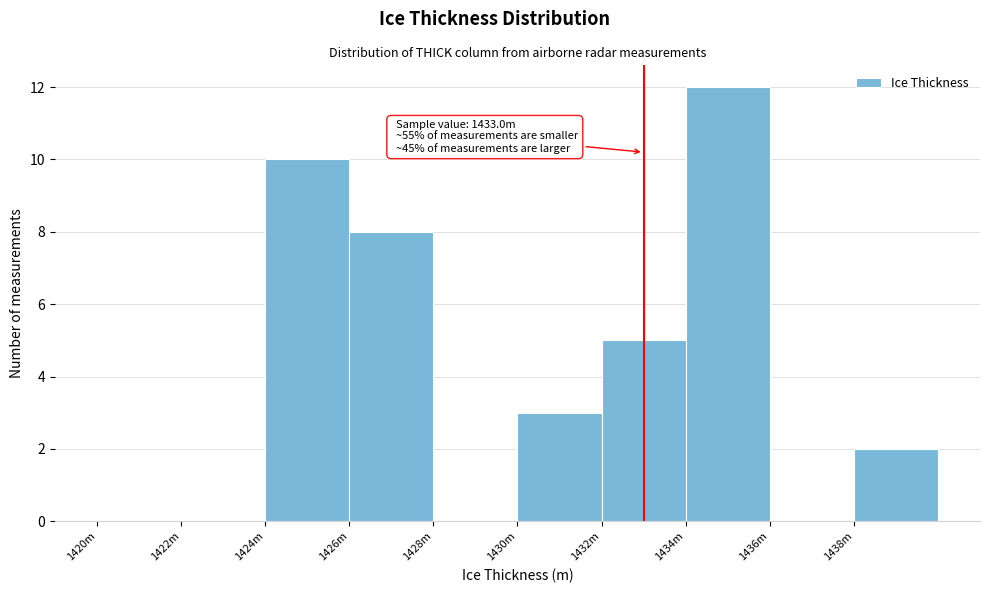

Reading left to right, what are all the values shown in this chart?

1420m=0	1422m=0	1424m=10	1426m=8	1428m=0	1430m=3	1432m=5	1434m=12	1436m=0	1438m=2